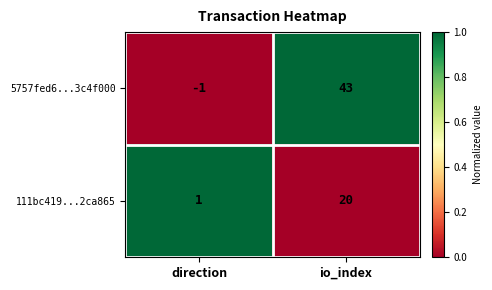

List the series in order of their peak value, lowest first.

111bc419...2ca865, 5757fed6...3c4f000